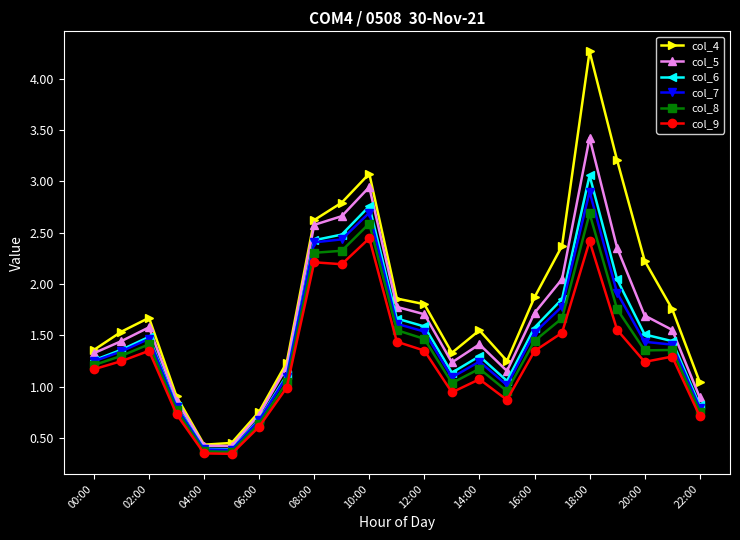

How many series are shown in this chart?

6